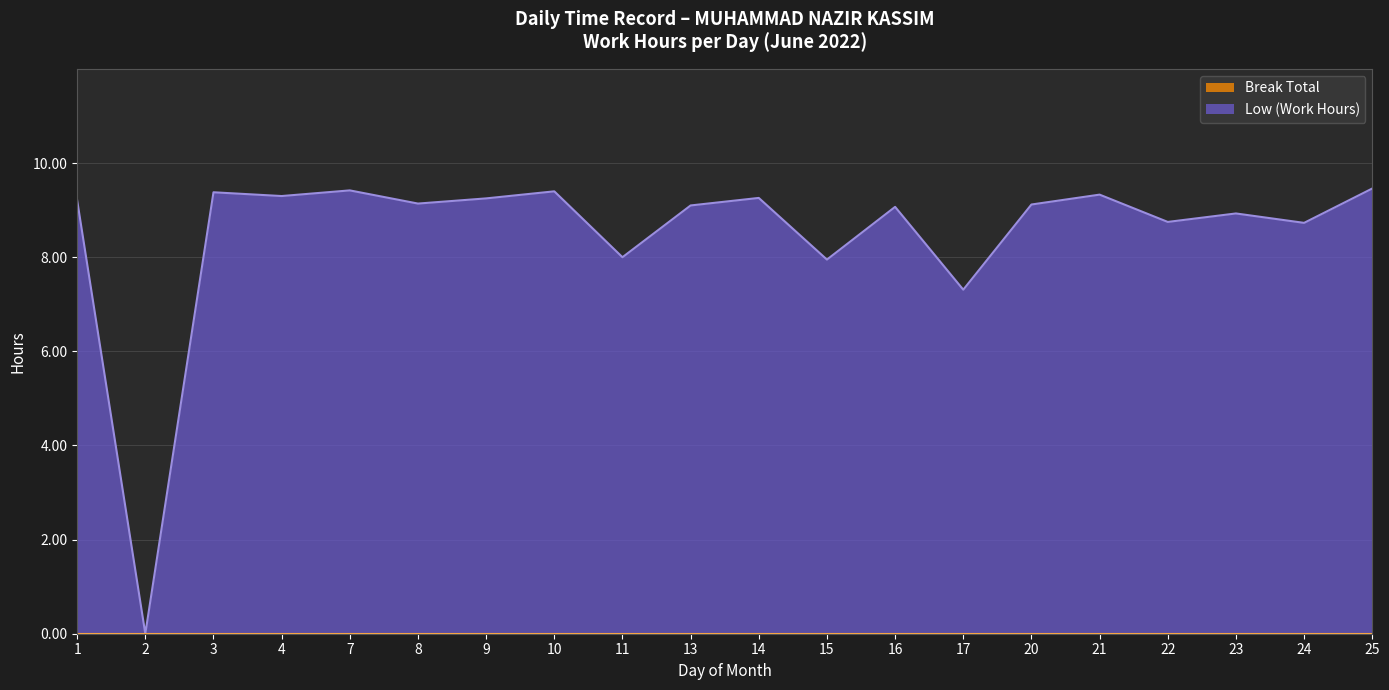

Reading left to right, what are all the values shown in this chart?

9.2	0.0	9.4	9.3	9.4	9.1	9.2	9.4	8.0	9.1	9.3	8.0	9.1	7.3	9.1	9.3	8.8	8.9	8.7	9.5